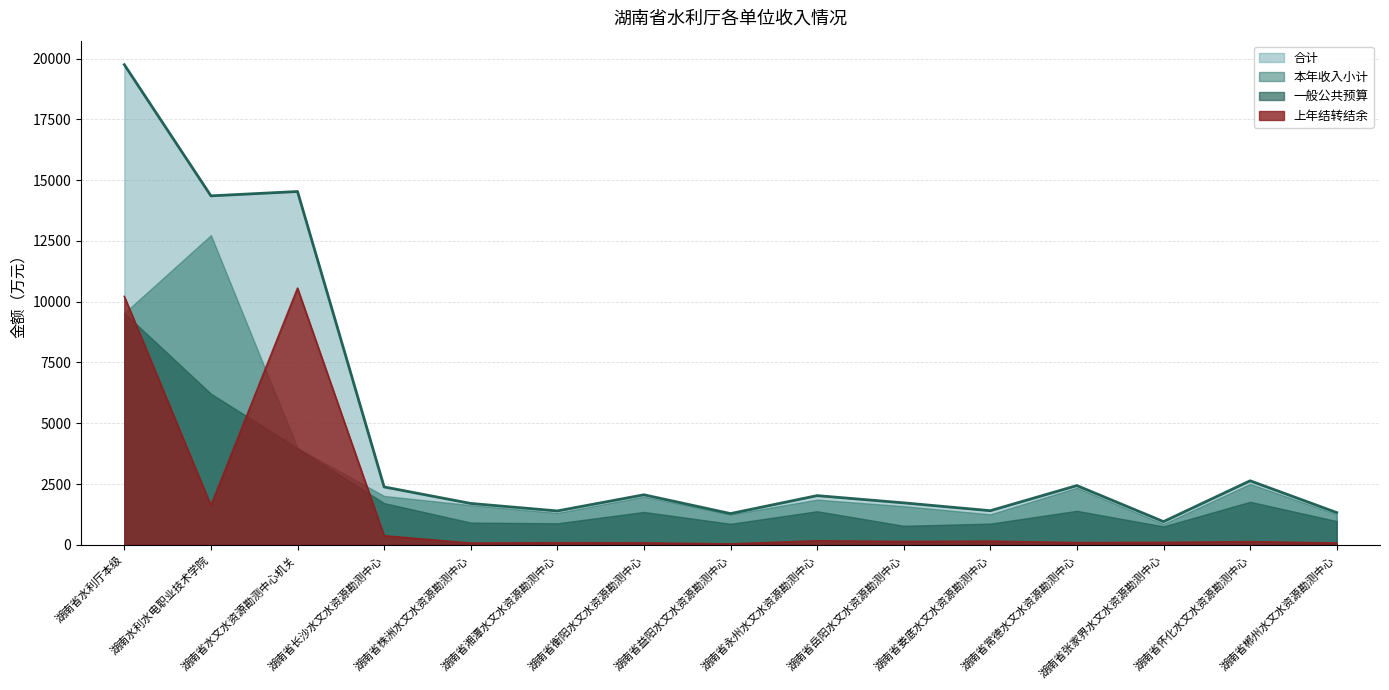

What is the maximum value shown in the chart?

19746.3